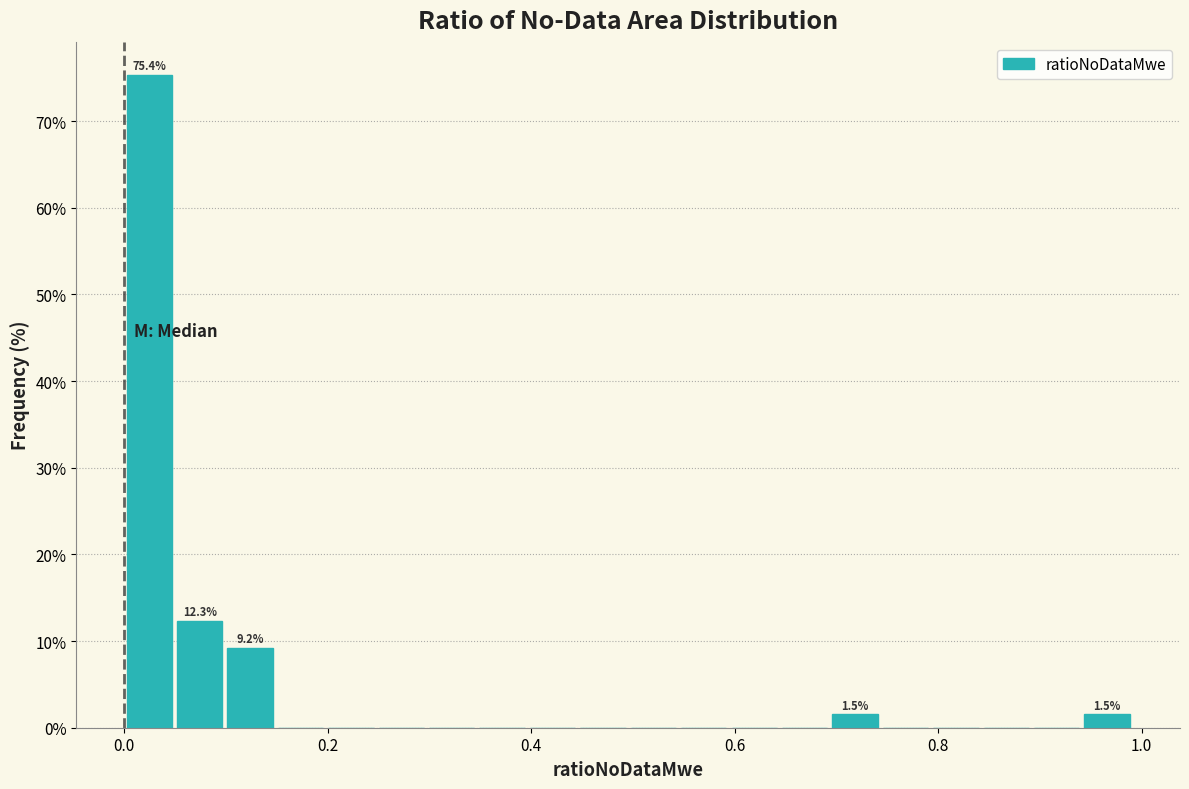

Around what value on the x-axis is the tallest bar? Give the approximate position of its centre, as read against the axis.

0.02